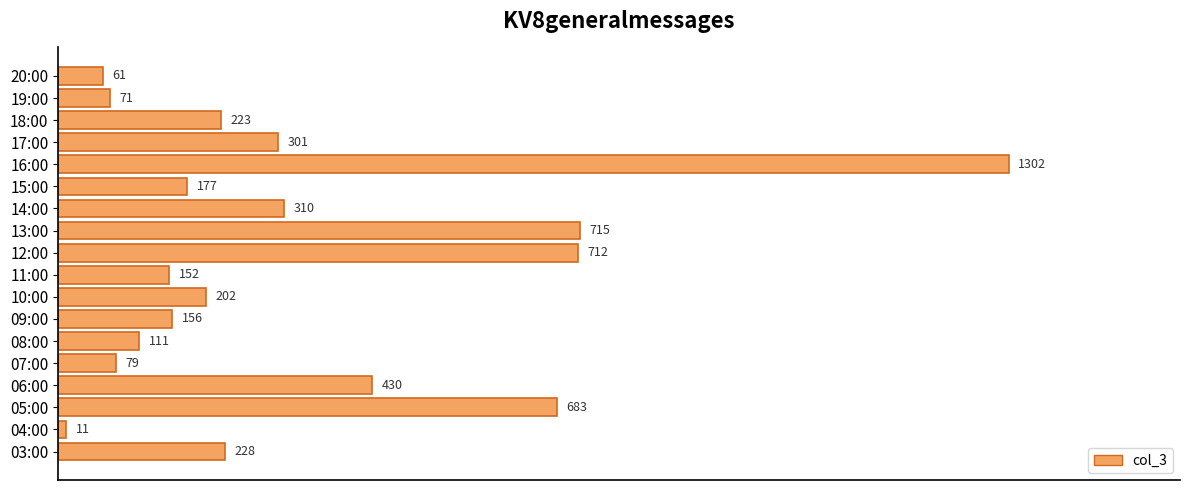

Are the bars horizontal?

Yes